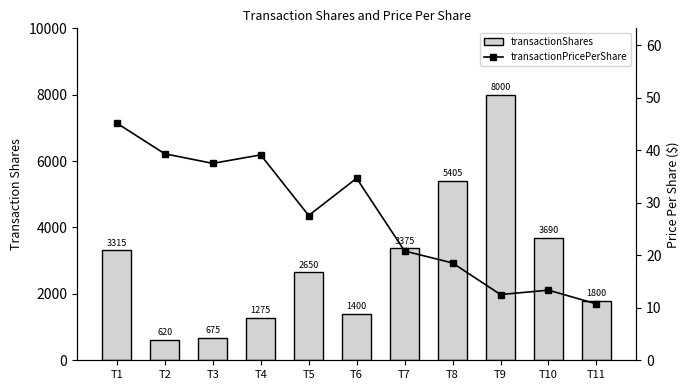

How many distinct data groups are displayed?

2